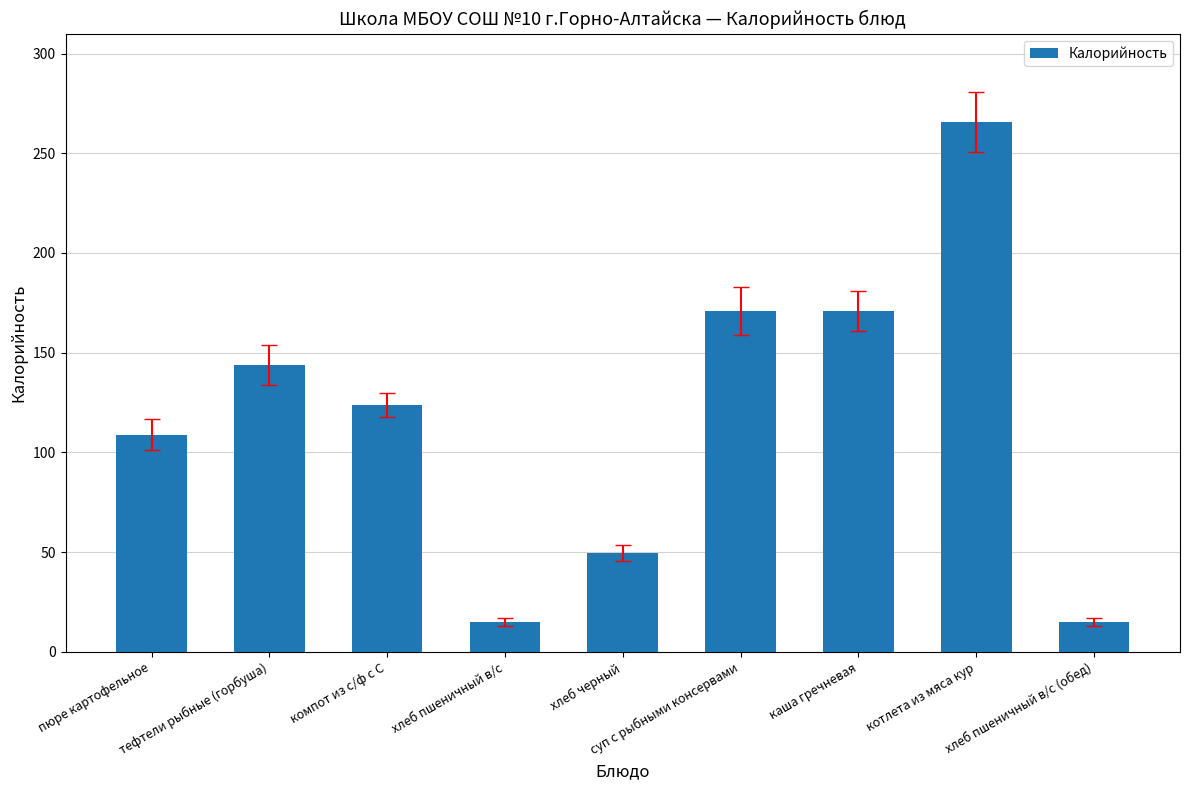

The chart shows a value of 143.7 at пюре картофельное. True or false?

False